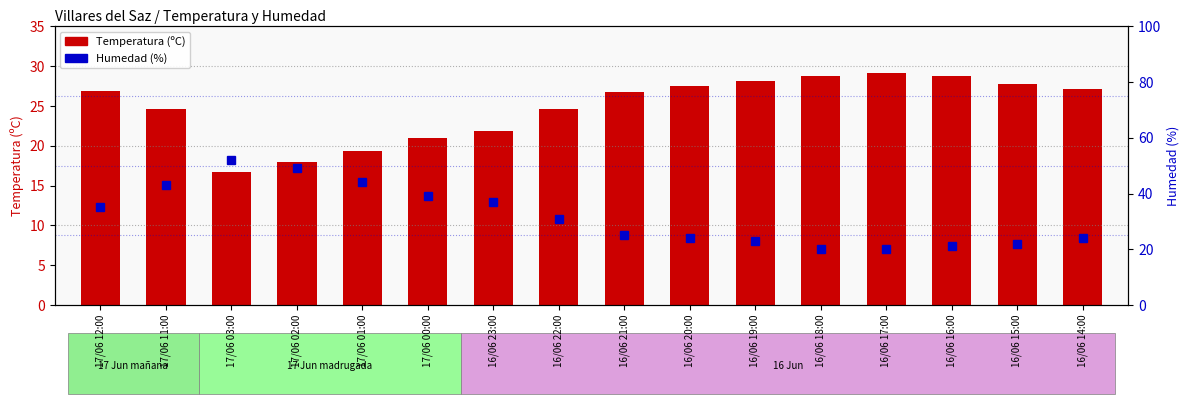

What are all the series names shown in the legend?

Temperatura (ºC), Humedad (%)